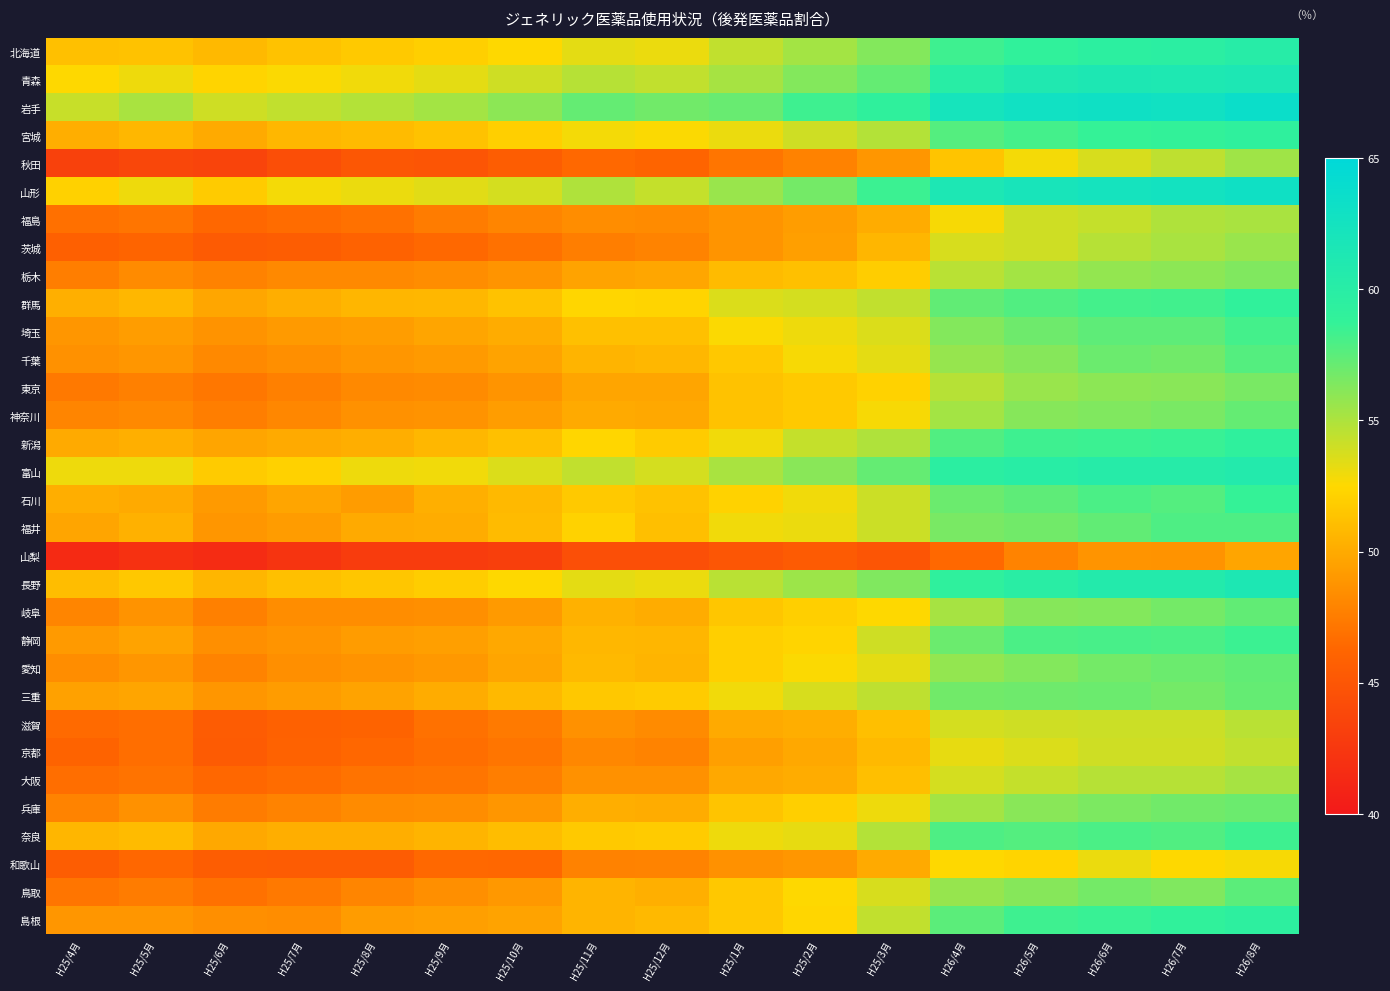

Rank the series by their maximum value, from highest to lowest.

岩手, 山形, 青森, 長野, 富山, 北海道, 島根, 宮城, 新潟, 群馬, 石川, 静岡, 奈良, 埼玉, 福井, 千葉, 鳥取, 岐阜, 愛知, 神奈川, 三重, 兵庫, 東京, 栃木, 茨城, 秋田, 大阪, 福島, 滋賀, 京都, 和歌山, 山梨